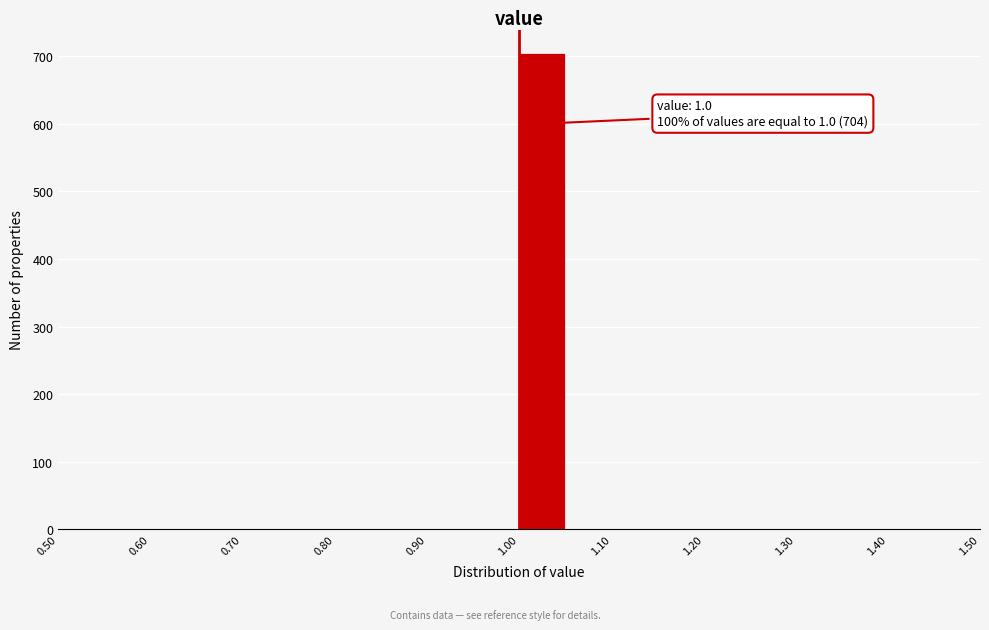

Which range on the x-axis has the tallest bar?

1.00 to 1.05